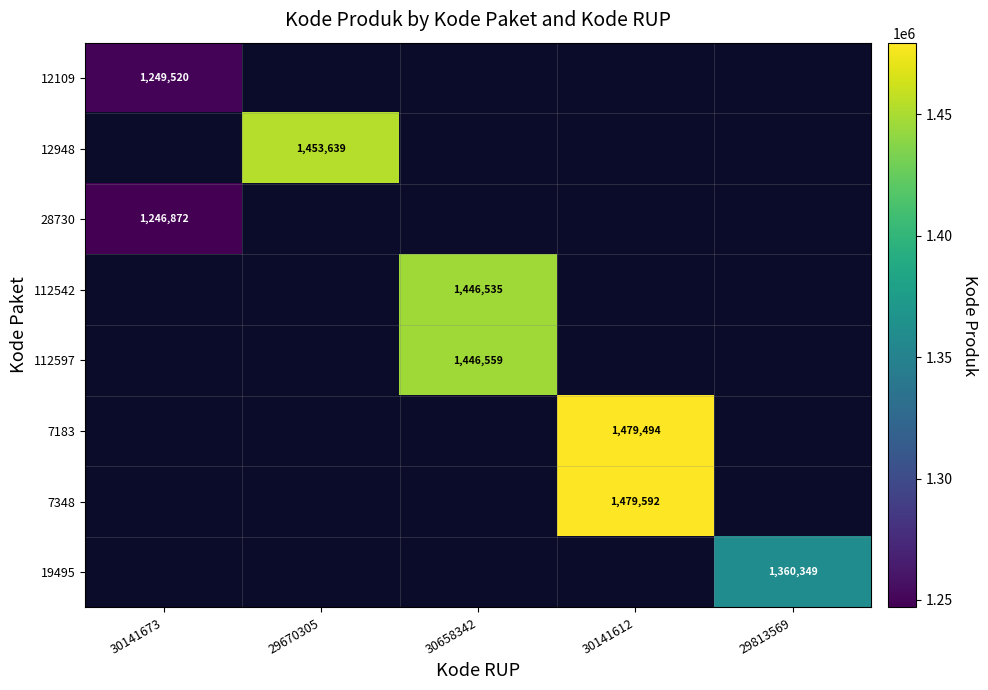

Which label corresponds to the smallest value in the chart?

30141673